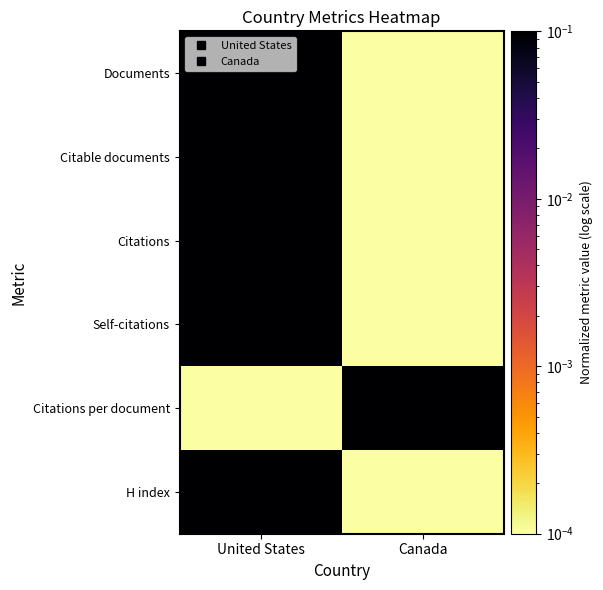

Rank the series by their maximum value, from lowest to highest.

Documents, Citable documents, Citations, Self-citations, Citations per document, H index